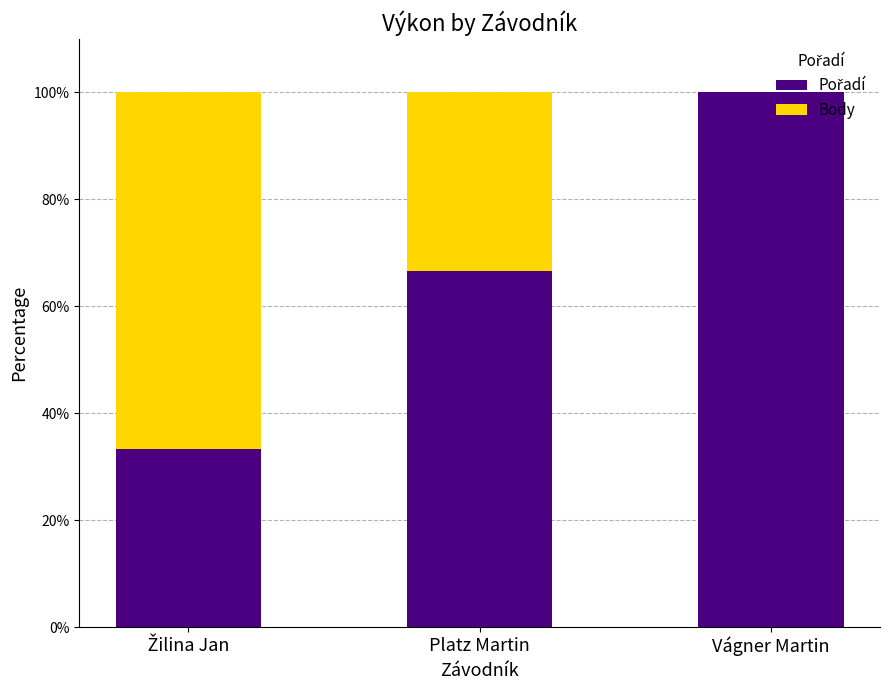

What is the total value across all series at Platz Martin?

100.0